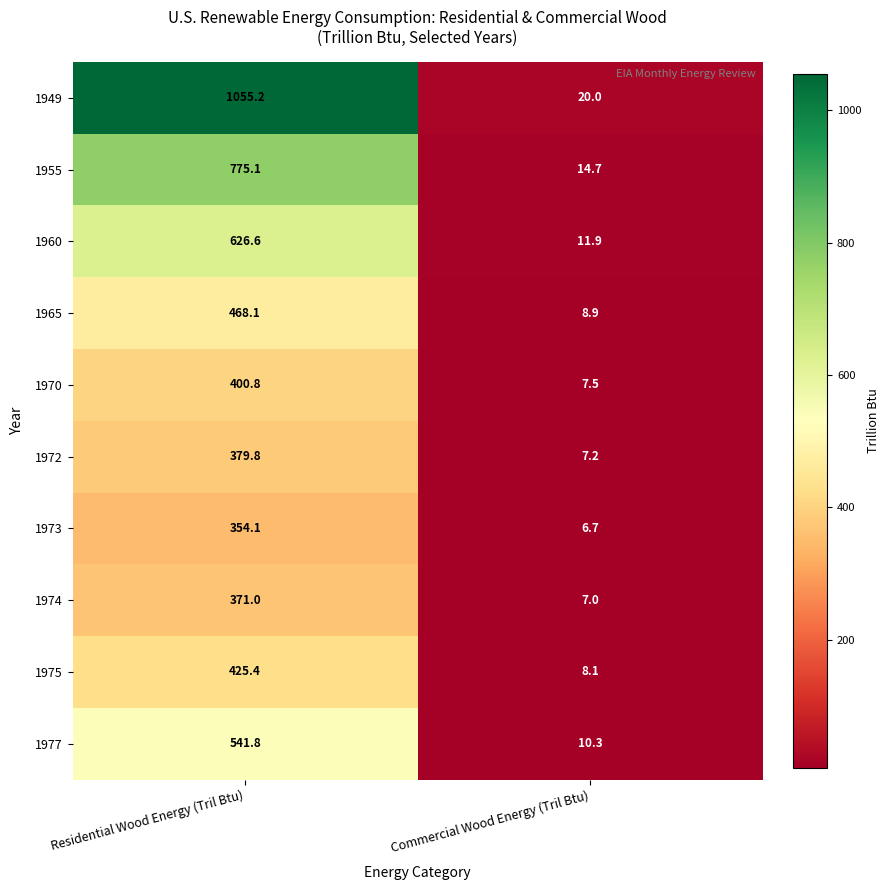

What is the difference between the 1974 values at Commercial Wood Energy (Tril Btu) and Residential Wood Energy (Tril Btu)?

364.0